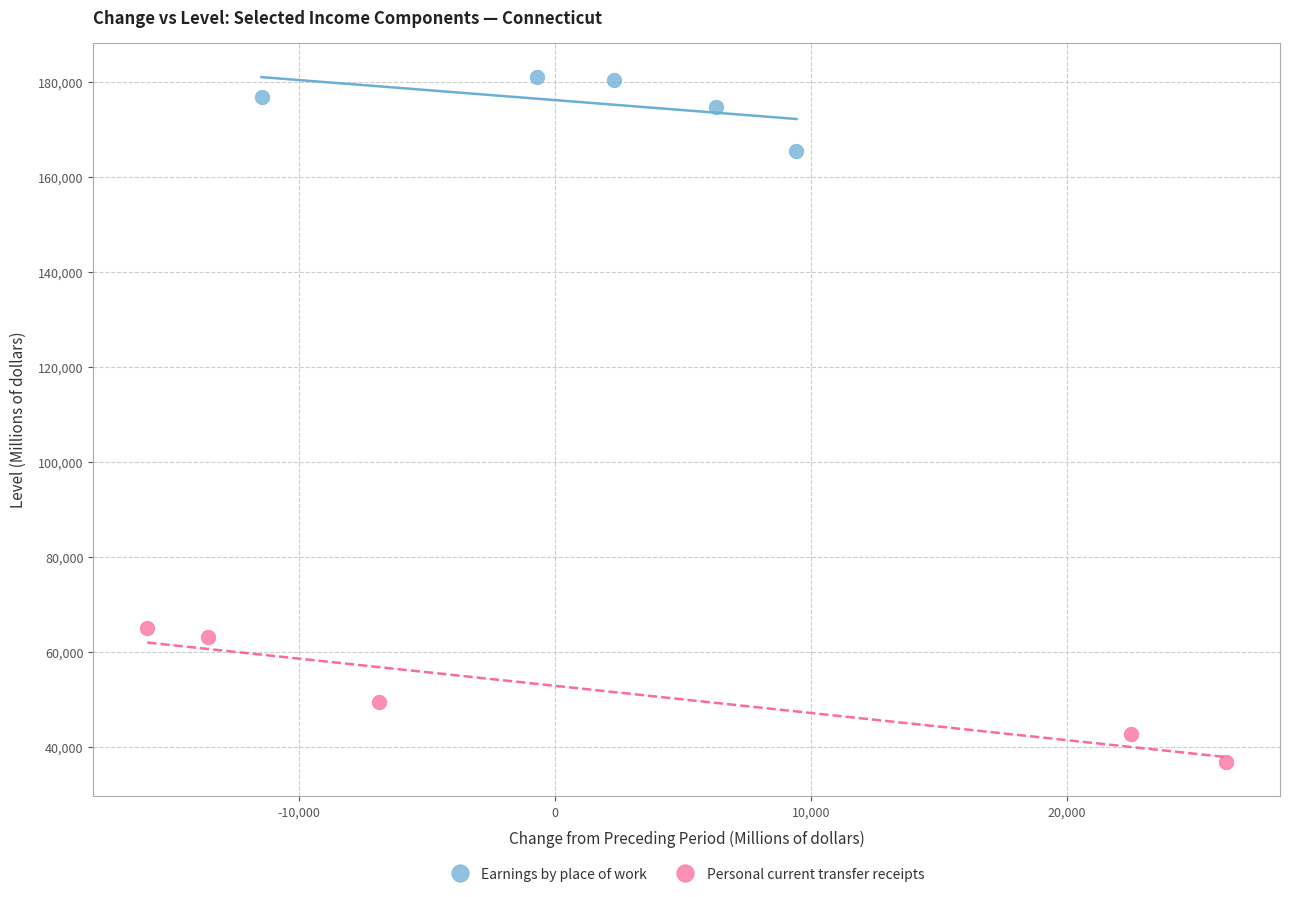

Which series has the largest Y range (max minus min)?

Personal current transfer receipts